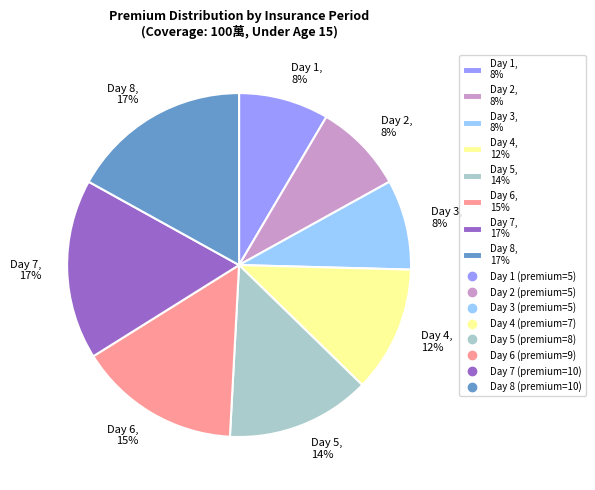

Is the sum of Day 3, 8% and Day 8, 17% greater than half?

No